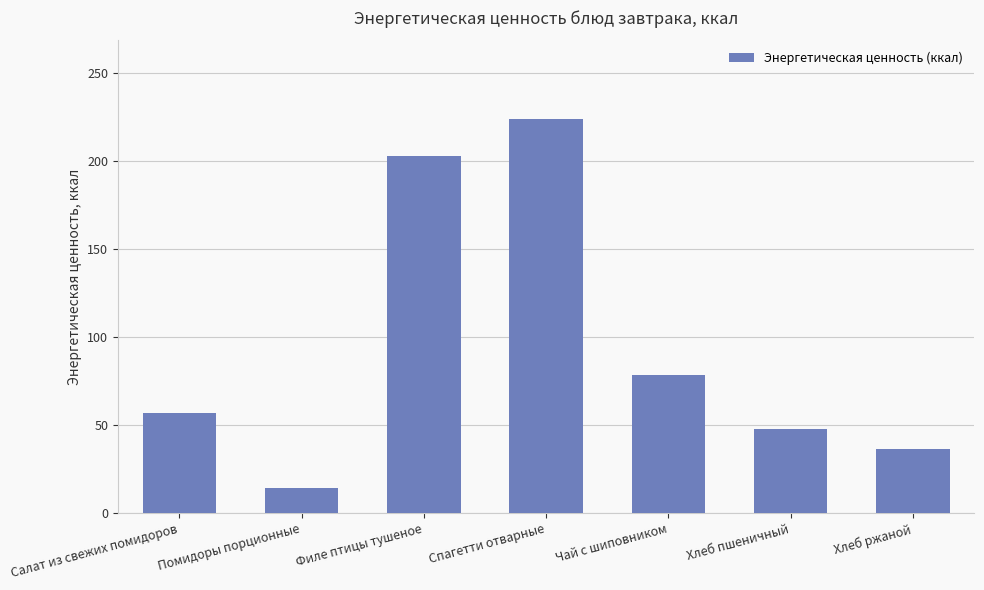

Rank the categories by value from lowest to highest.

Помидоры порционные, Хлеб ржаной, Хлеб пшеничный, Салат из свежих помидоров, Чай с шиповником, Филе птицы тушеное, Спагетти отварные